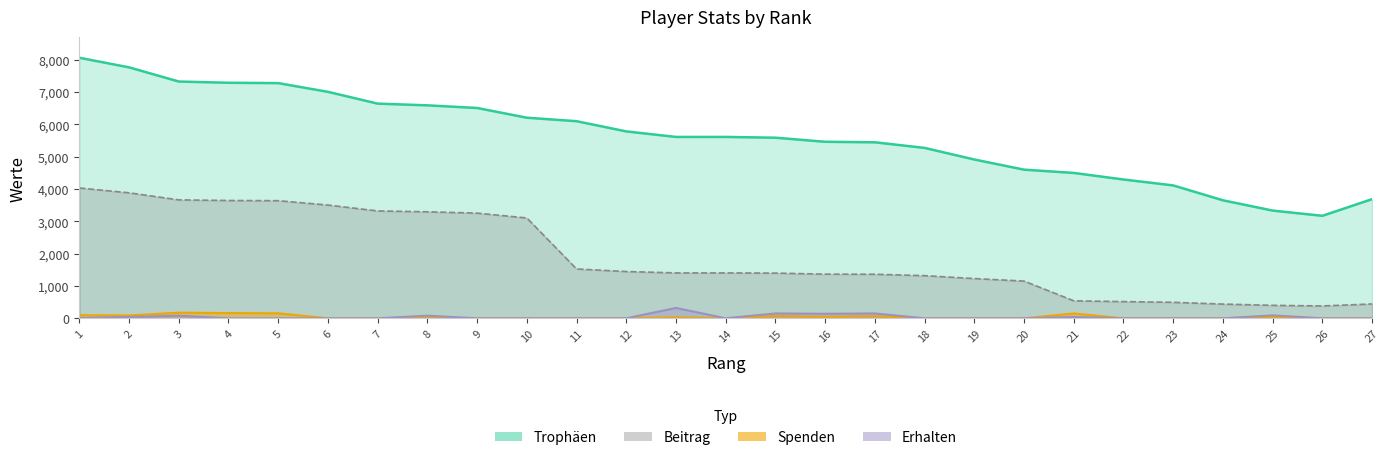

What are all the series names shown in the legend?

Trophäen, Beitrag, Spenden, Erhalten